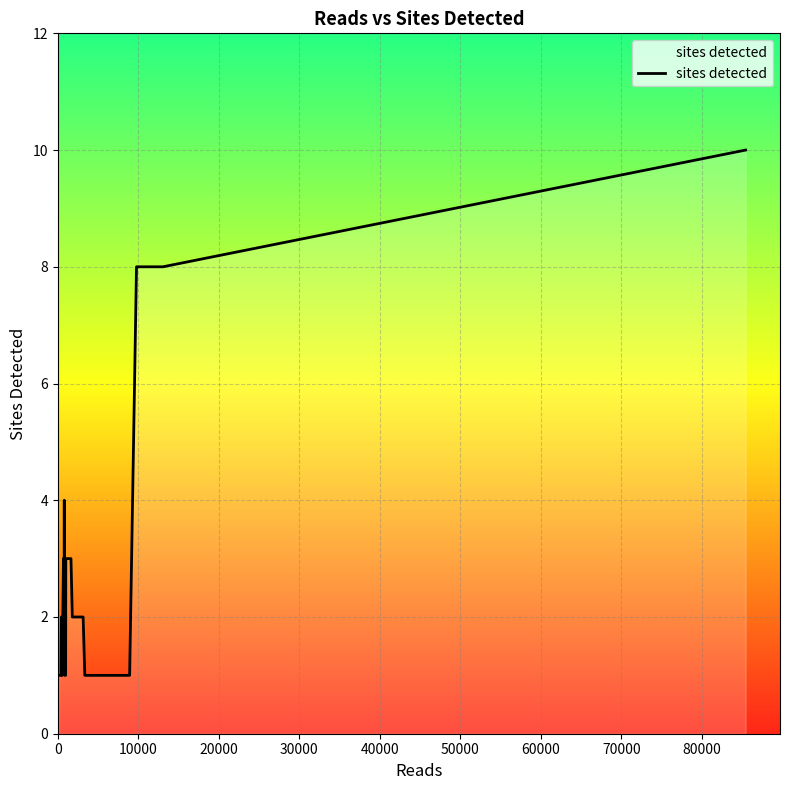

What is the greatest value displayed?

10